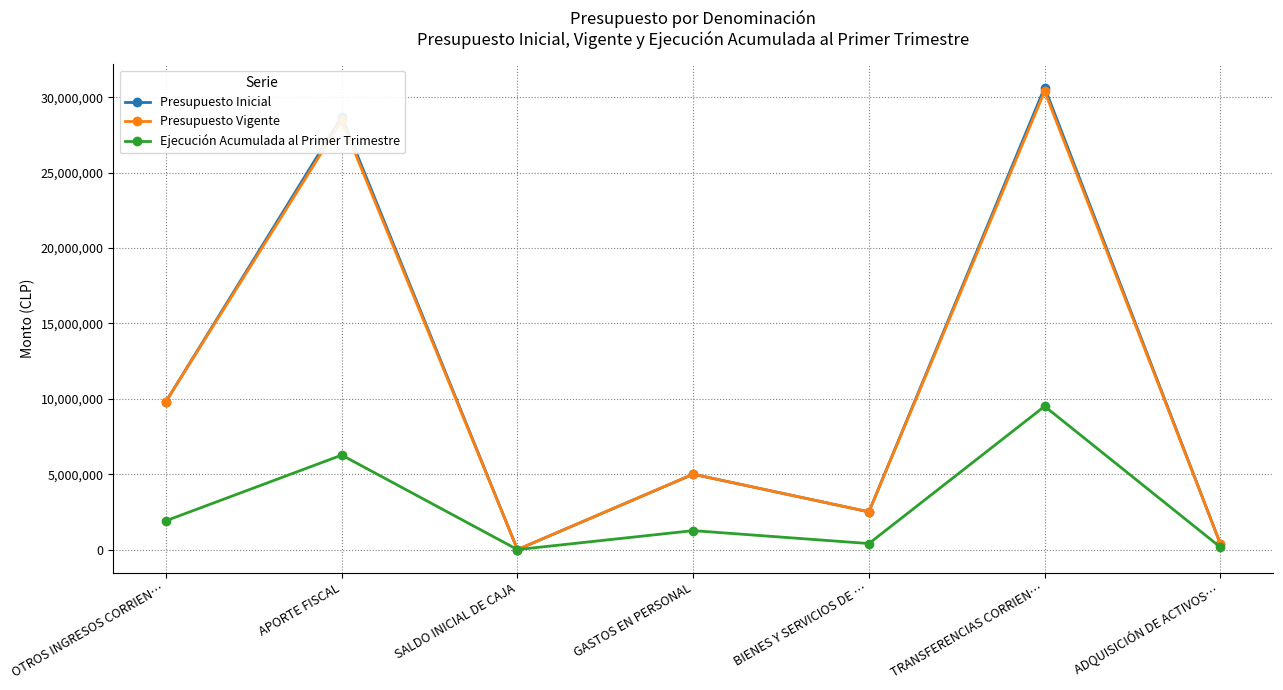

Between APORTE FISCAL and GASTOS EN PERSONAL, which series saw the biggest shift?

Presupuesto Inicial